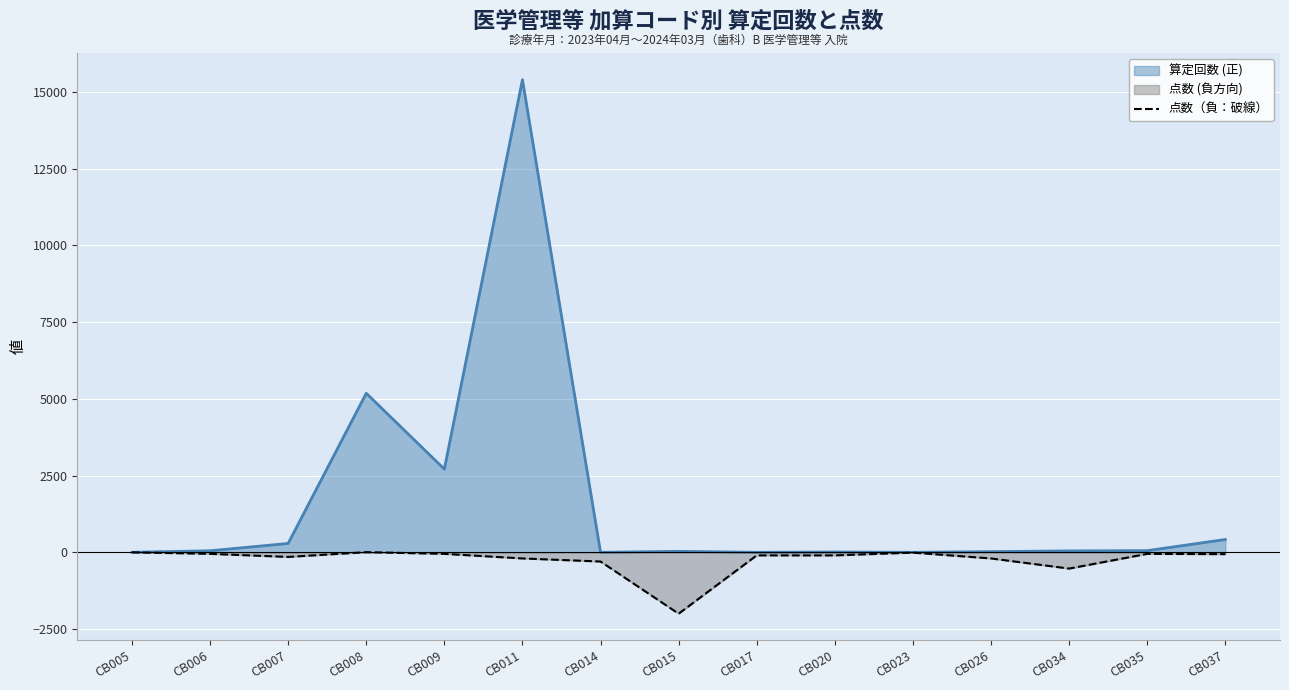

What is the change in value from CB005 to CB026?

-200